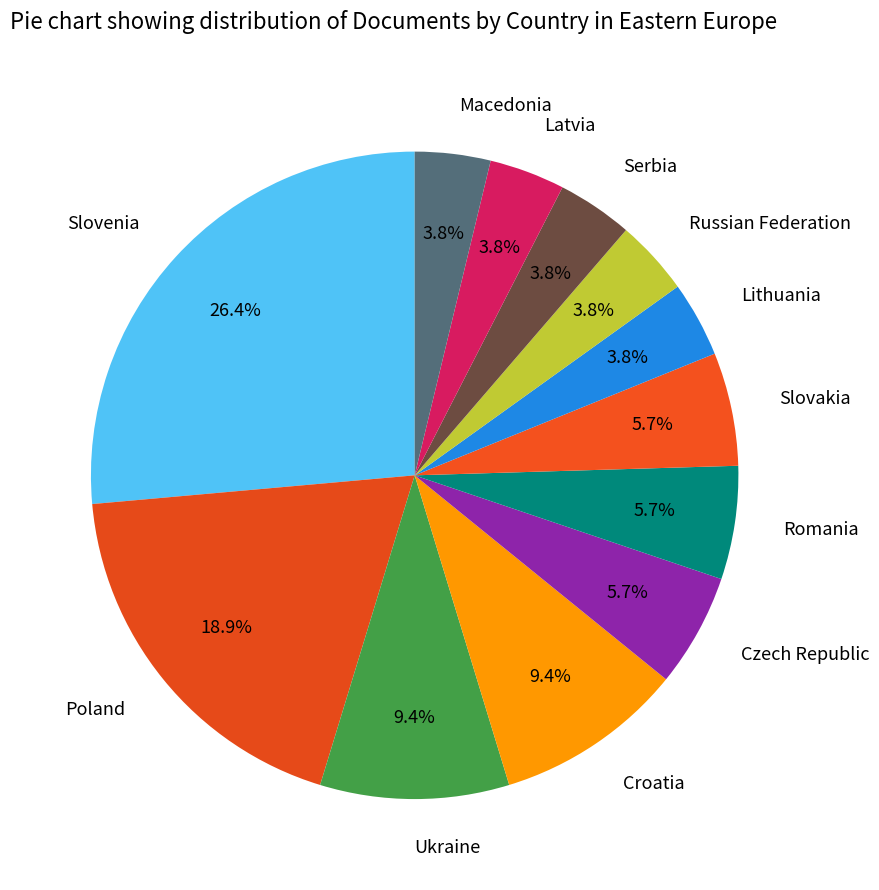

To the nearest percent, what portion does Ukraine represent?

9%